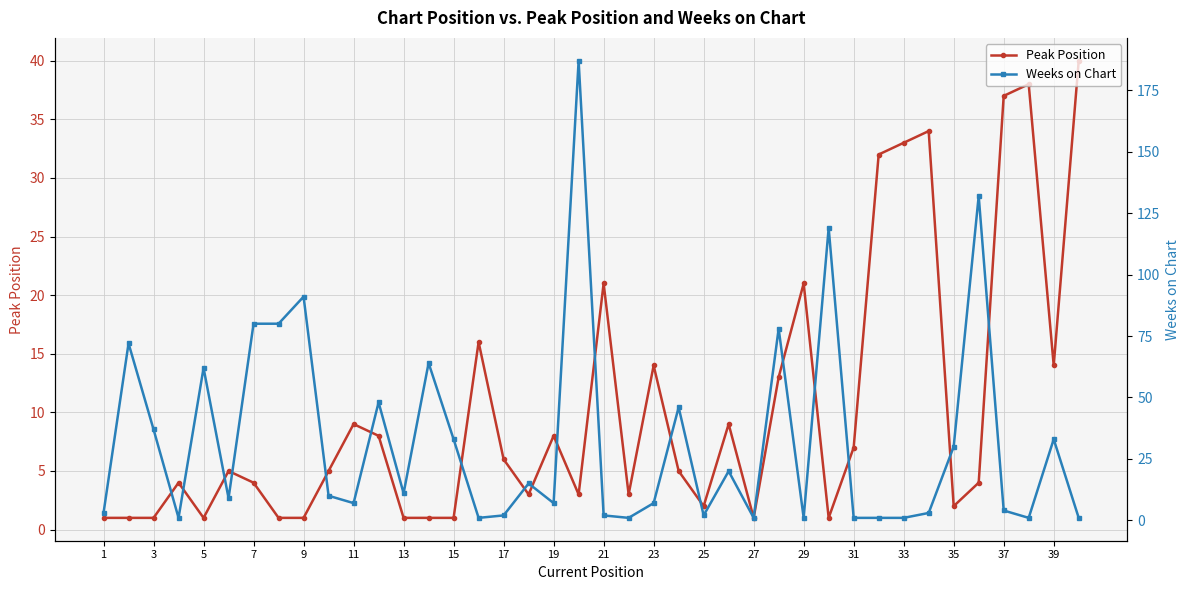

True or false: Peak Position has more than 1 interior local peaks.

True